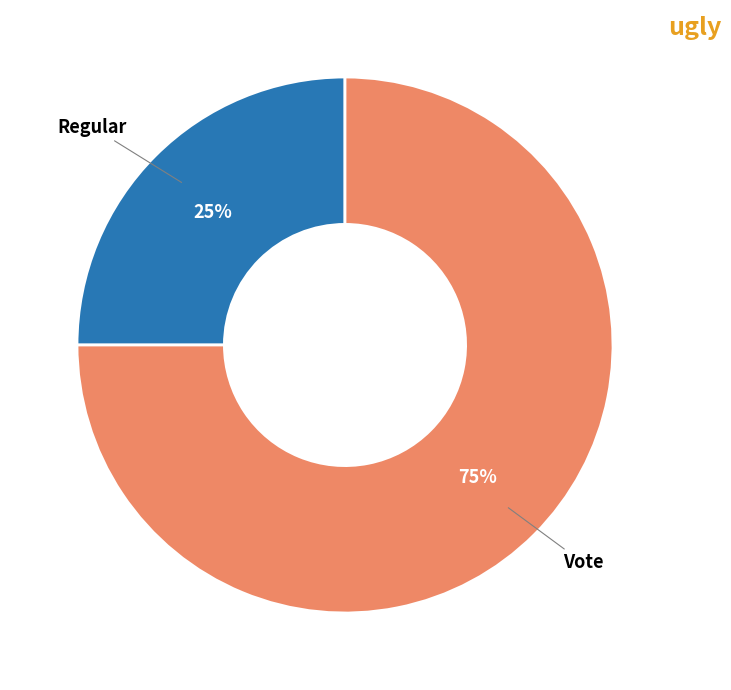

To the nearest percent, what is the difference between the largest and smallest slice percentages?

50%